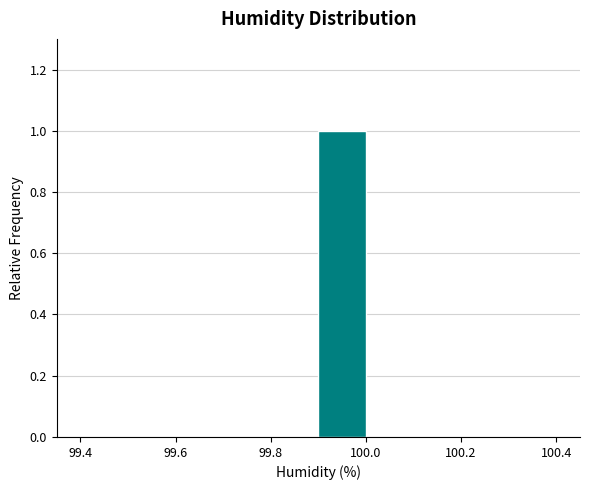

Reading left to right, list every bar in this chart as the range it spans on the x-axis followed by its height. The values are not printed on the chart, so give them approximately, as read against the axis.

99.4 to 99.5: 0
99.5 to 99.6: 0
99.6 to 99.7: 0
99.7 to 99.8: 0
99.8 to 99.9: 0
99.9 to 100.0: 1
100.0 to 100.1: 0
100.1 to 100.2: 0
100.2 to 100.3: 0
100.3 to 100.4: 0